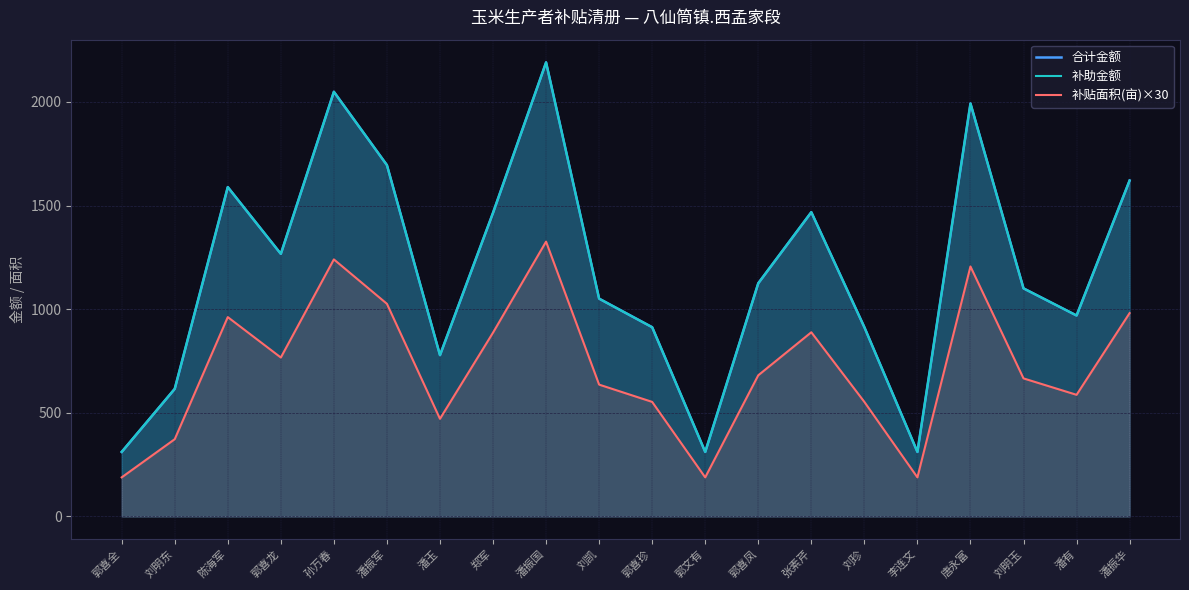

How many lines are shown in the chart?

3